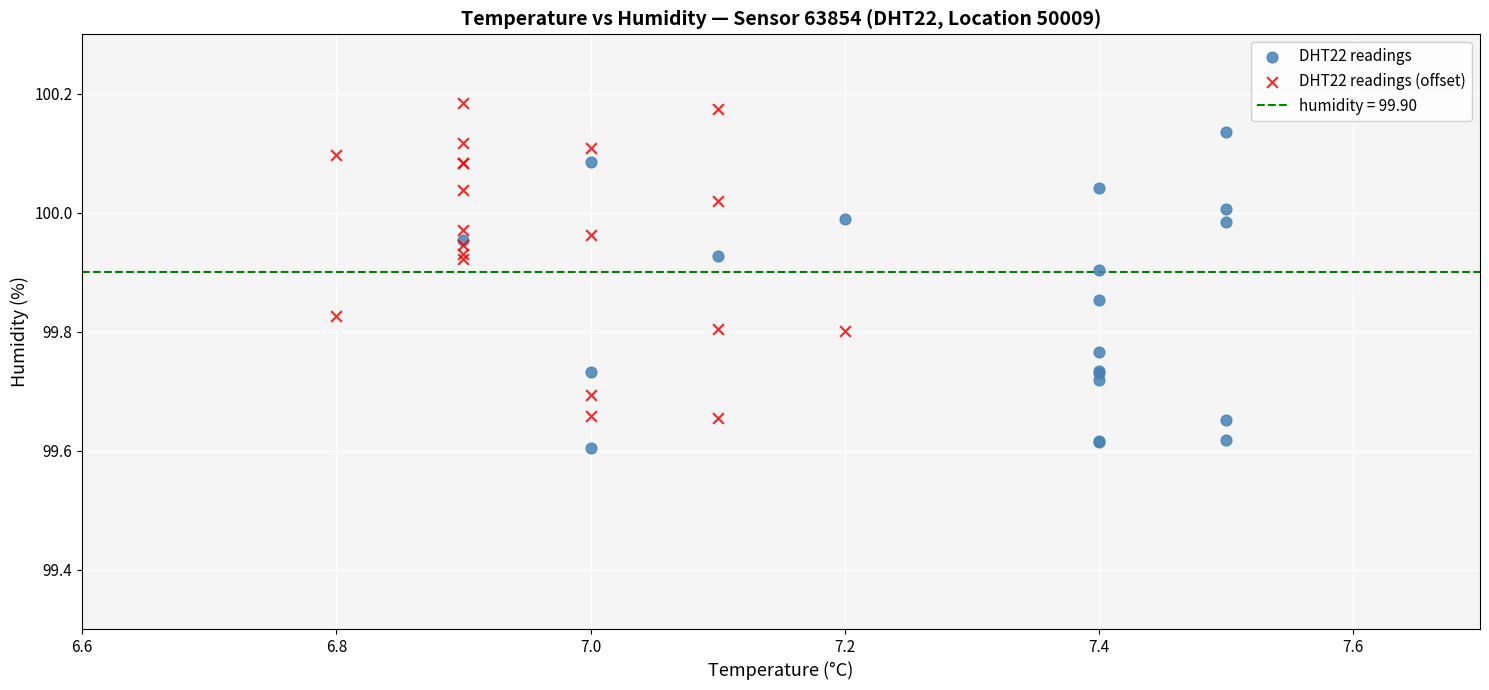

Which series contains the highest Y value?

DHT22 readings (offset)